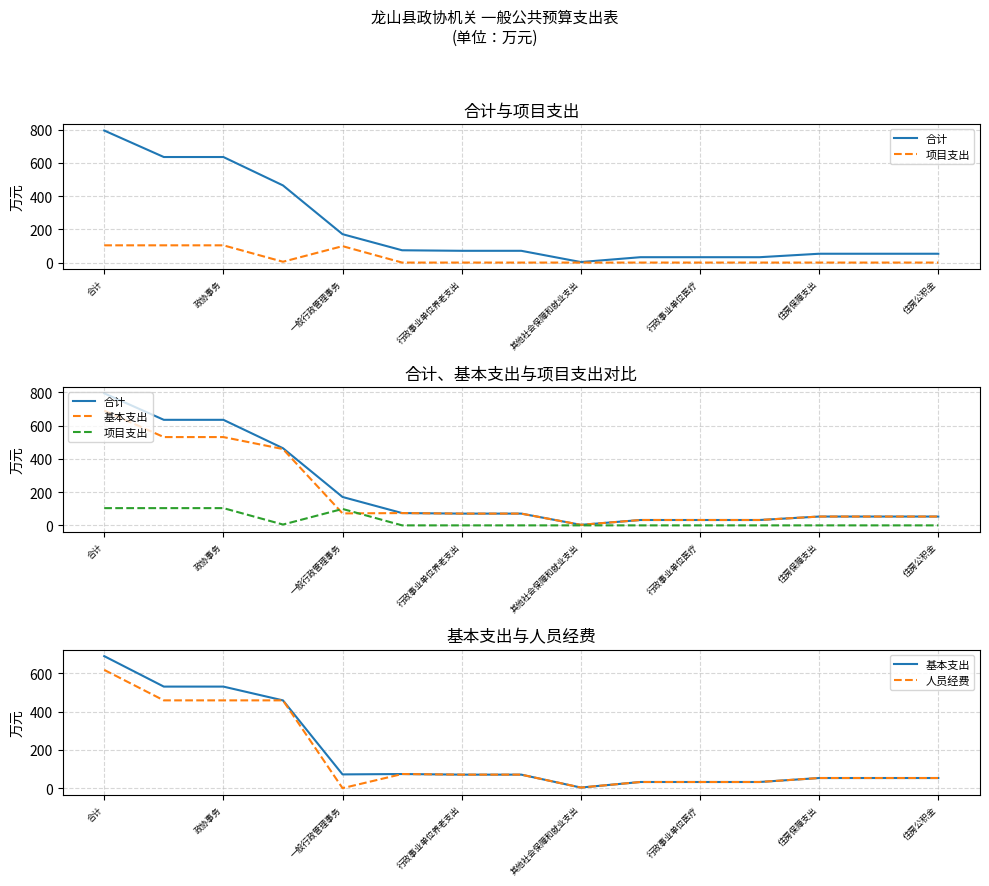

Is it true that 合计 equals 448.4 at 合计?

False